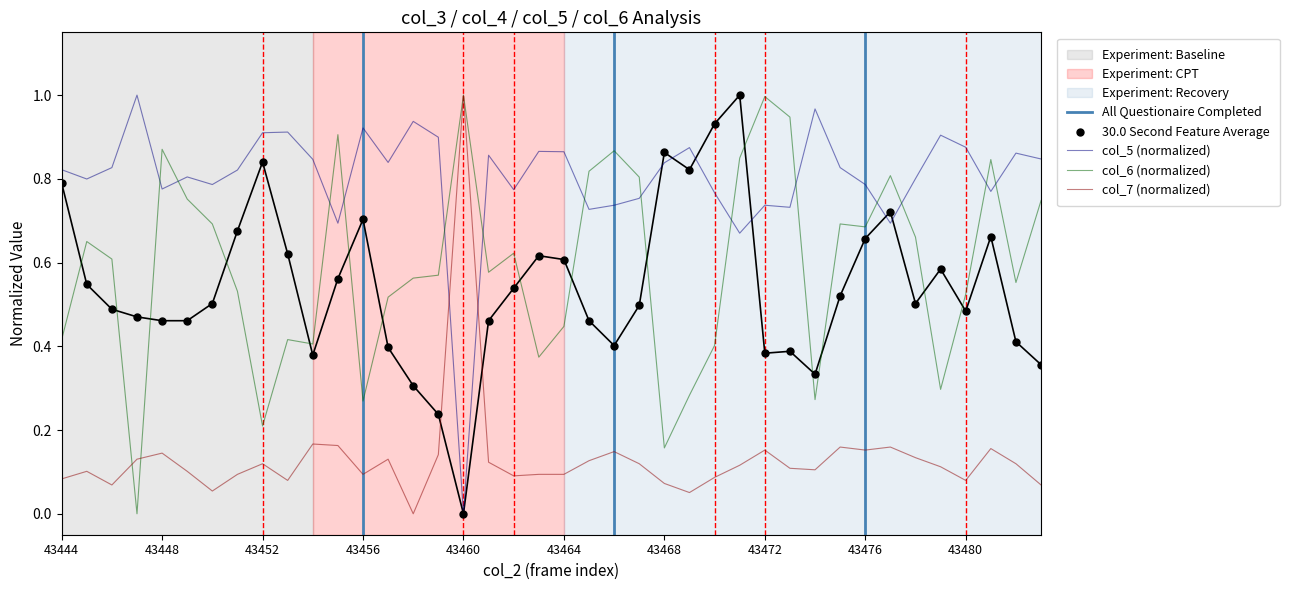

Is the value of col_5 at 14 greater than the value of col_4 at 21?

Yes